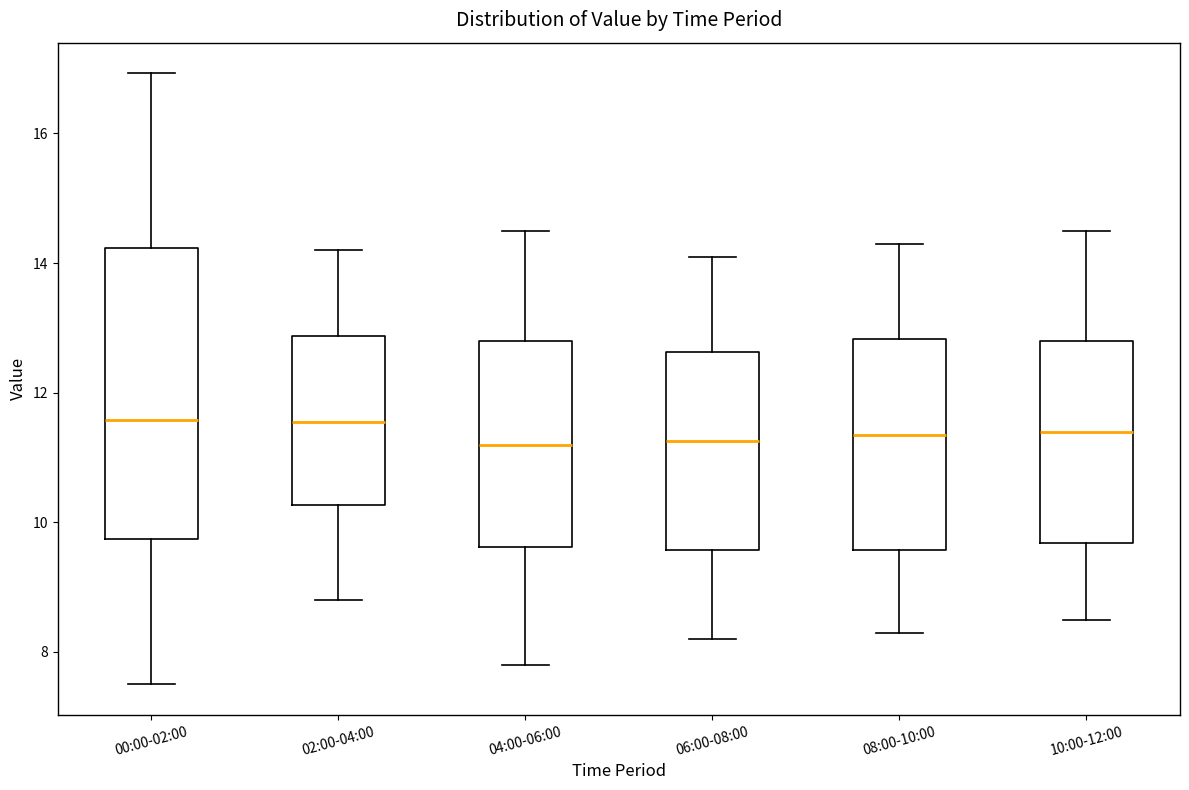

Reading left to right, transcribe this box plot: for each box, give where its median line is, the range the box spans, and where its two whiskers end, as read against the y-axis. The values are not printed on the chart, so give them approximately, as read against the axis.

00:00-02:00: median 11.6, box 9.8 to 14.2, whiskers 7.6 to 17.0
02:00-04:00: median 11.6, box 10.2 to 12.8, whiskers 8.8 to 14.2
04:00-06:00: median 11.2, box 9.6 to 12.8, whiskers 7.8 to 14.6
06:00-08:00: median 11.2, box 9.6 to 12.6, whiskers 8.2 to 14.2
08:00-10:00: median 11.4, box 9.6 to 12.8, whiskers 8.4 to 14.4
10:00-12:00: median 11.4, box 9.6 to 12.8, whiskers 8.6 to 14.6